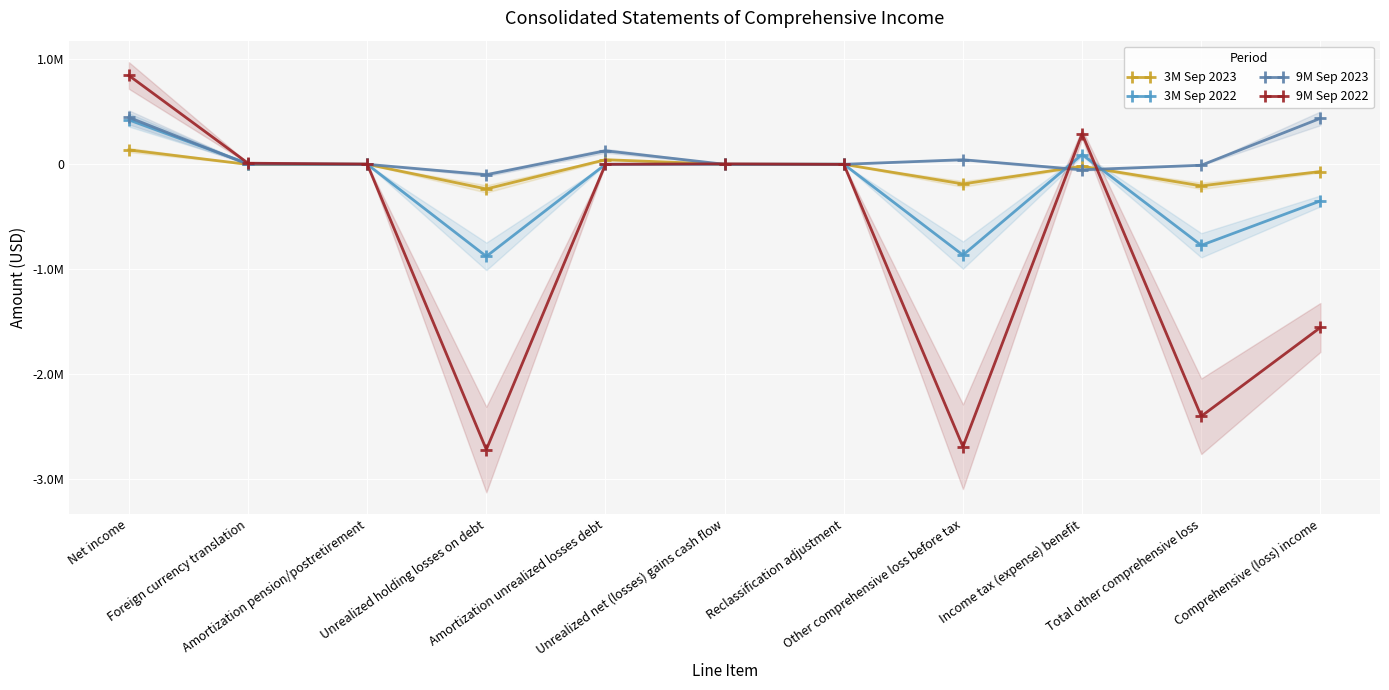

What is the value of the 3M Sep 2022 point at the 11th from the left?

-348920